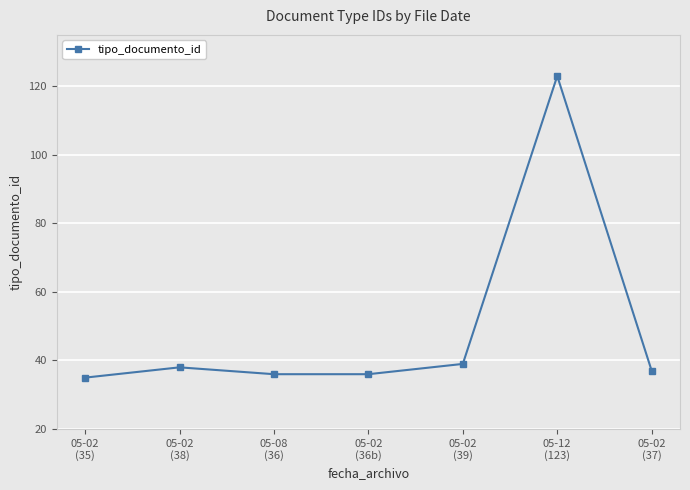

At which category does the chart reach its peak across all series?

05-12
(123)